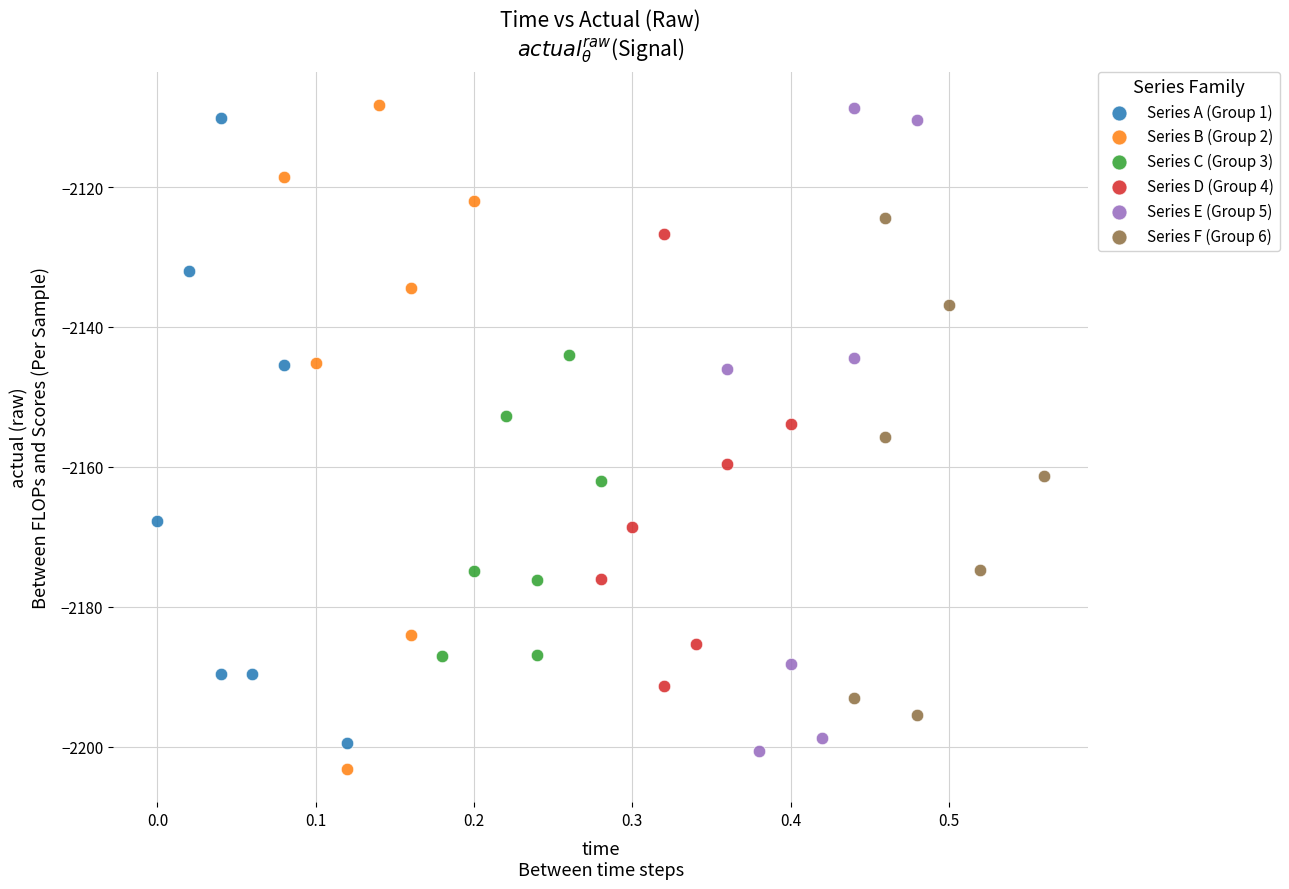

What are all the series names shown in the legend?

Series A (Group 1), Series B (Group 2), Series C (Group 3), Series D (Group 4), Series E (Group 5), Series F (Group 6)